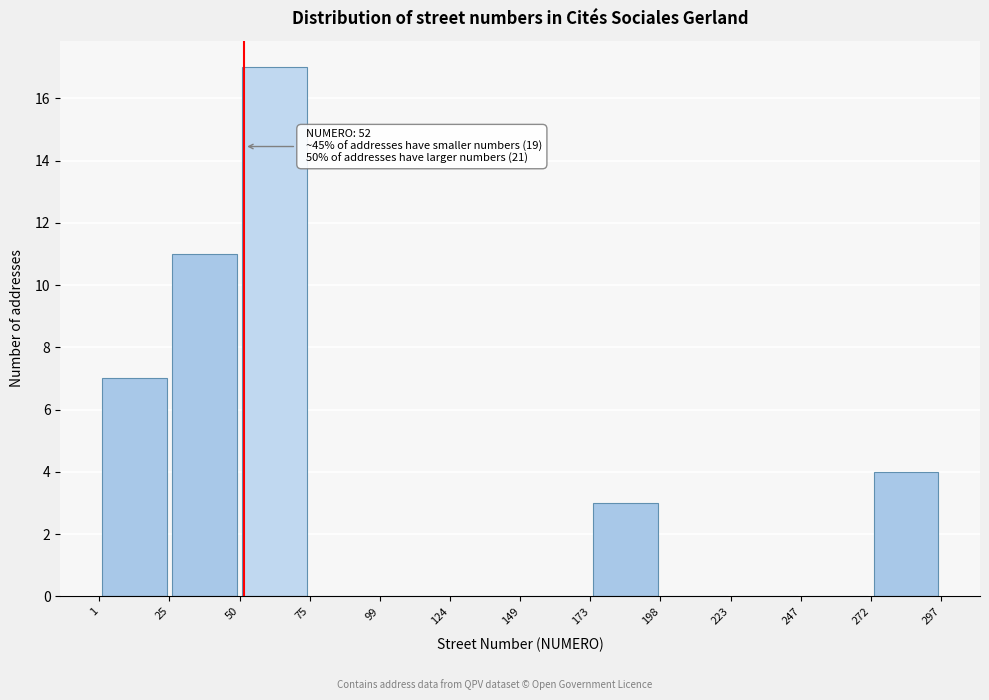

Which range on the x-axis has the tallest bar?

50 to 75